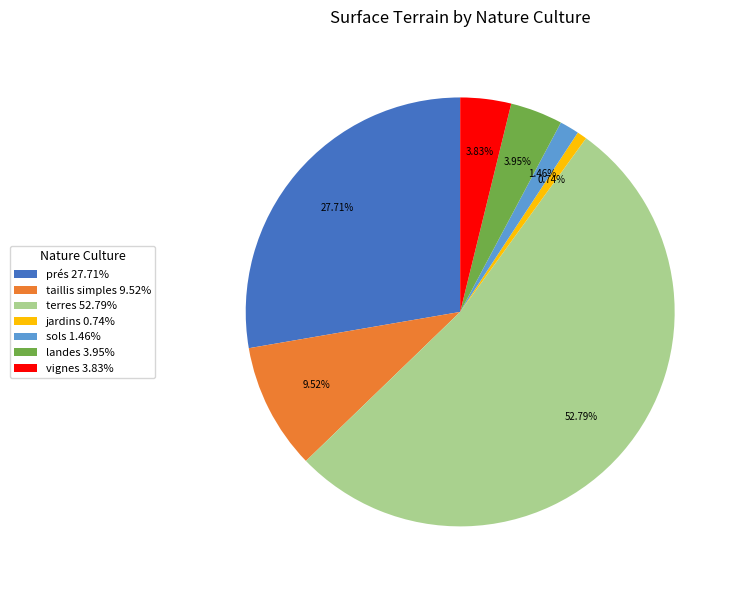

Which slice is the smallest?

jardins 0.74%